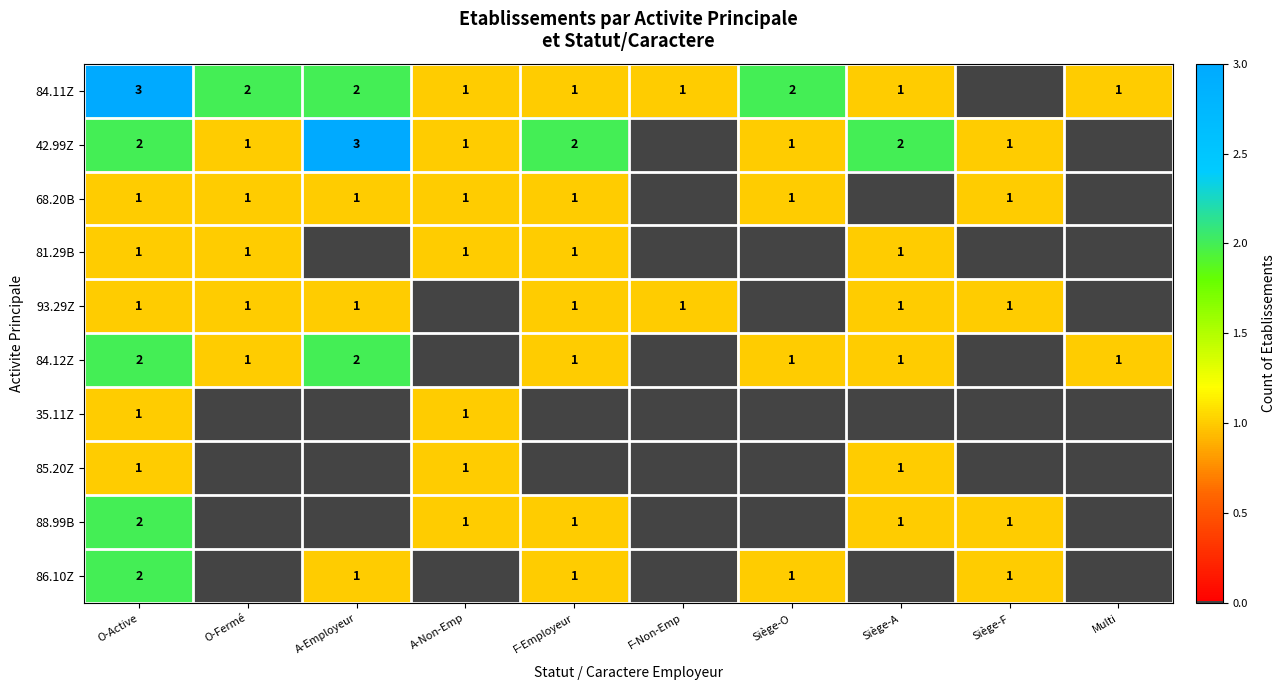

At which label does 68.20B reach its minimum?

F-Non-Emp